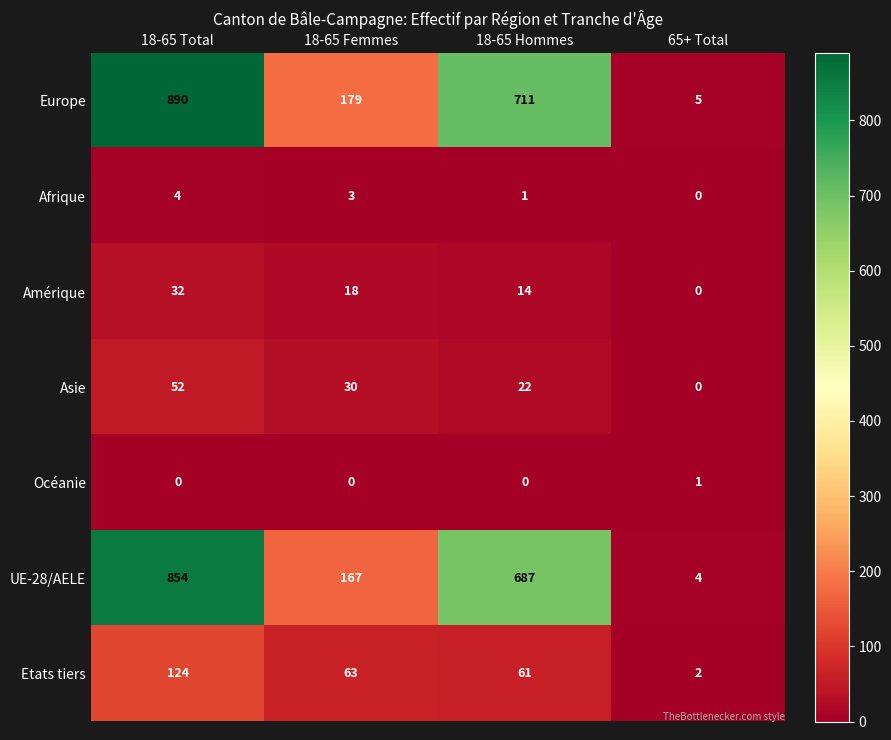

Which category has the lowest value in the Etats tiers series?

65+ Total